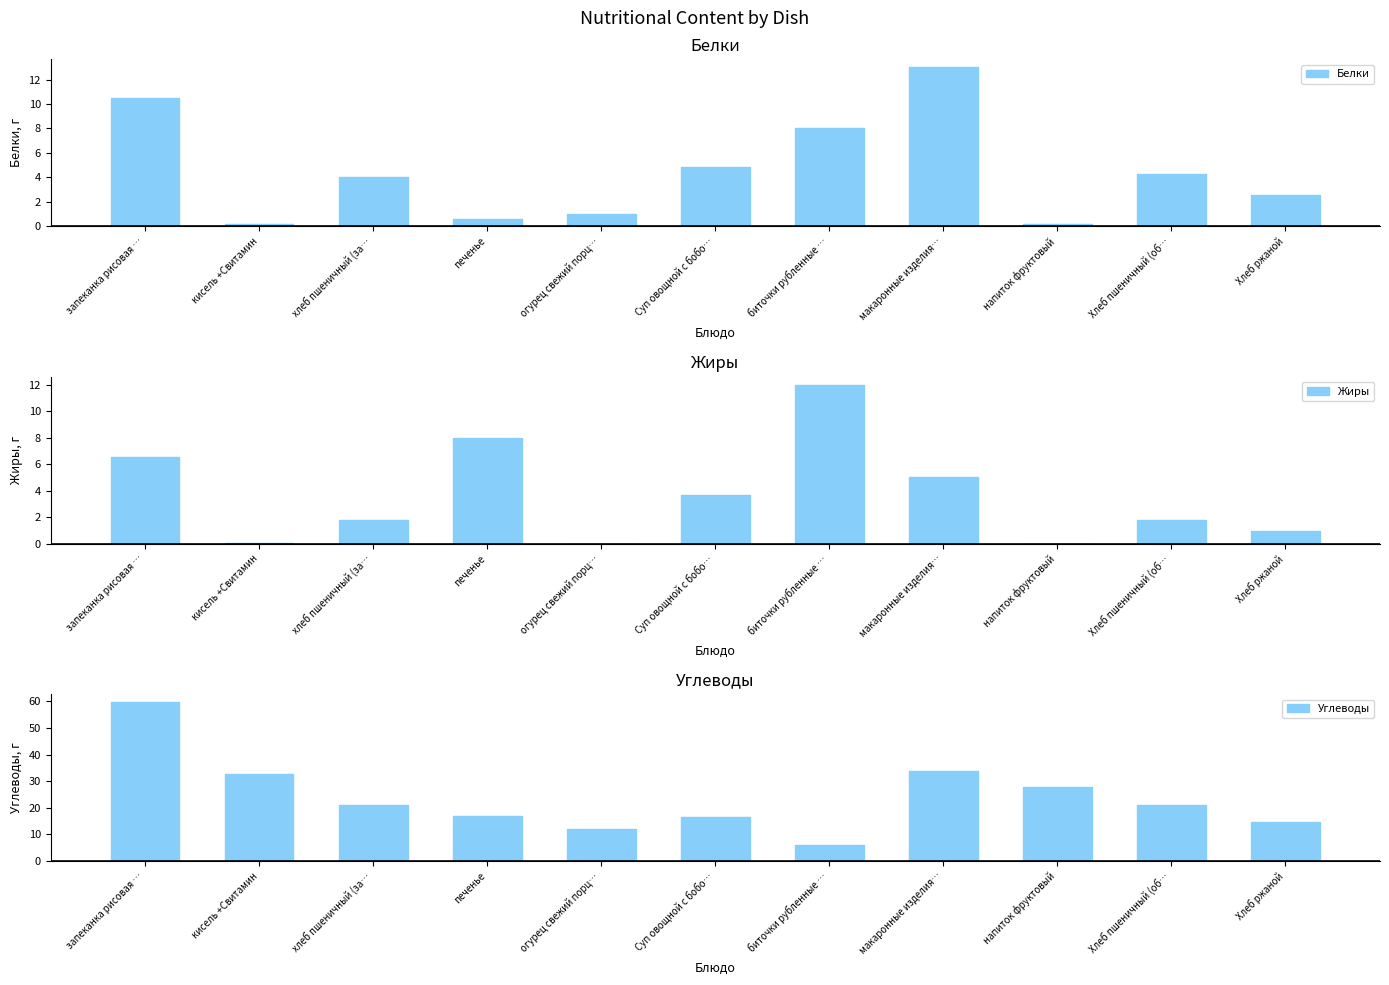

Is the value of Углеводы at Хлеб ржаной greater than the value of Белки at биточки рубленные …?

Yes